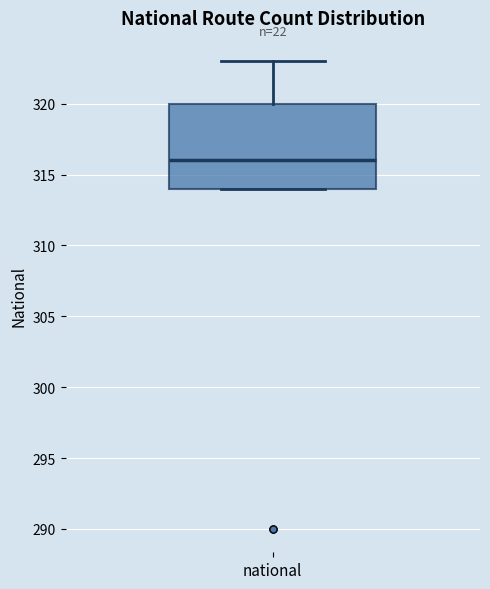

Where is the upper edge of the box for national on the y-axis? The values are not printed on the chart, so give them approximately, as read against the axis.

320